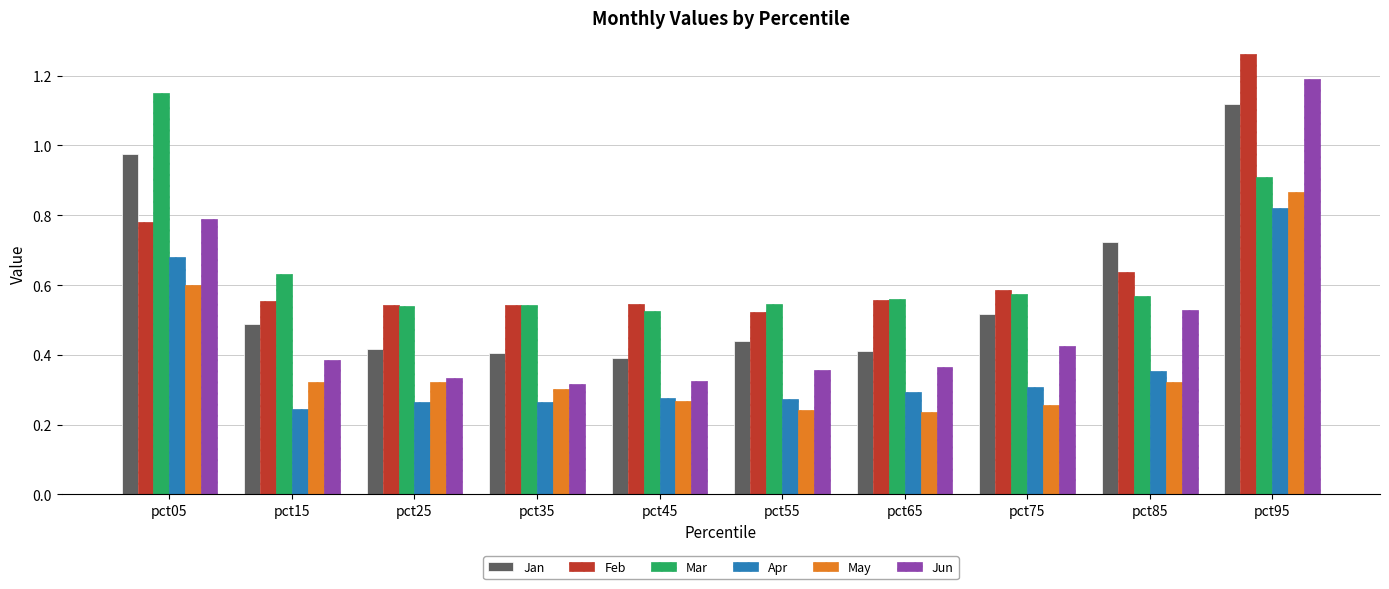

How many groups of bars are there?

10